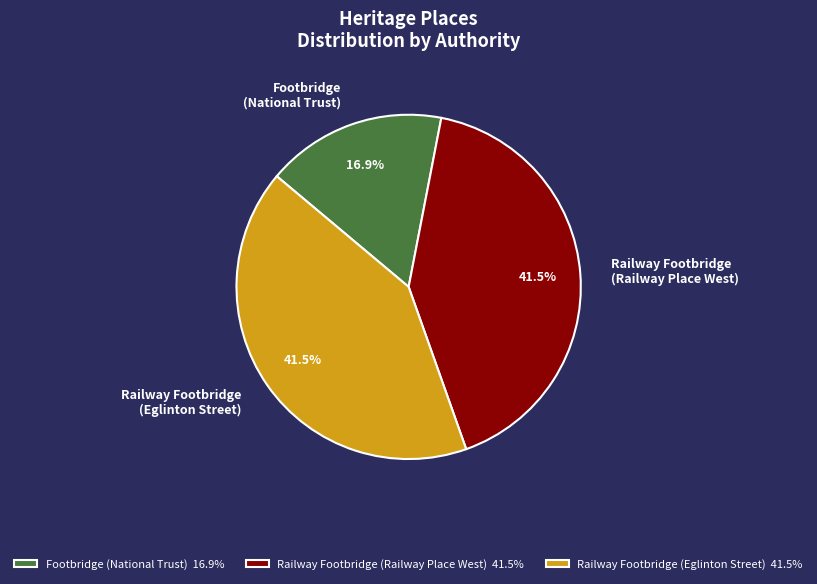

Is there a majority slice in this chart?

No